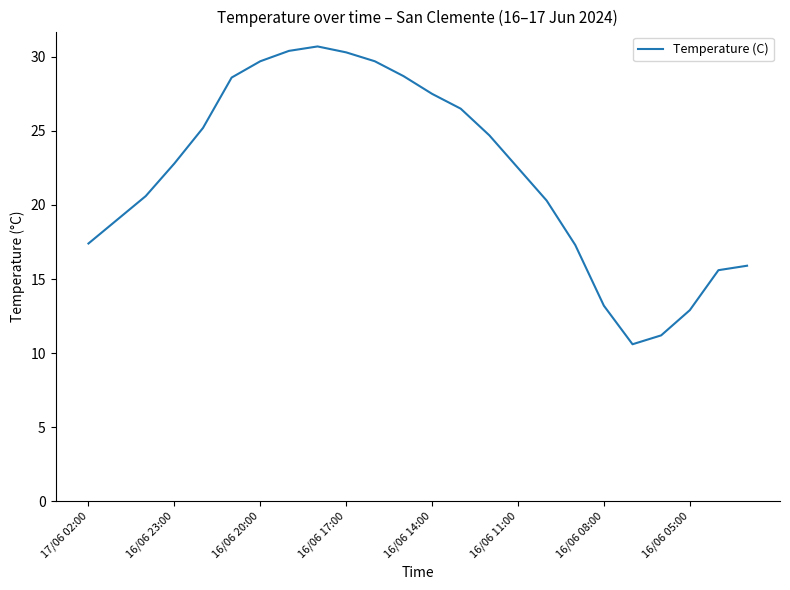

What is the difference between the maximum and minimum values?

20.1